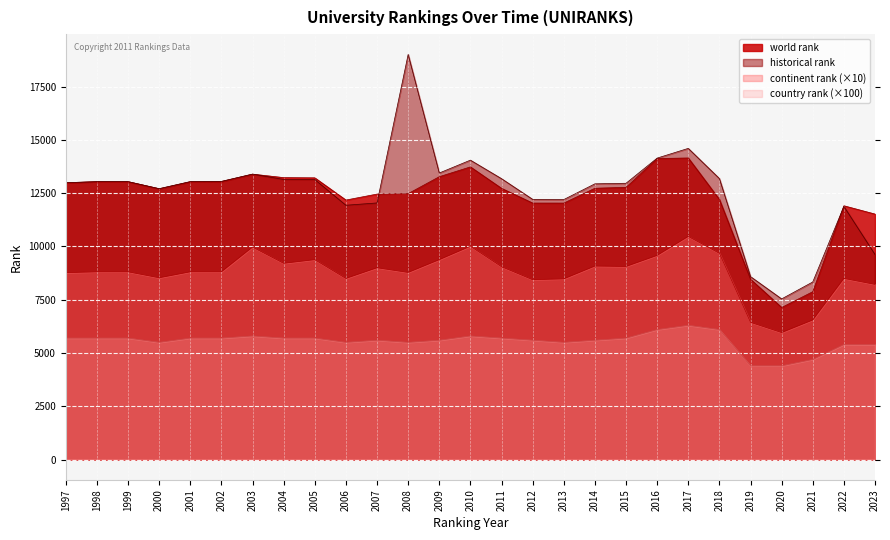

What is the sum of the world rank values at 2023 and 1997?

24507